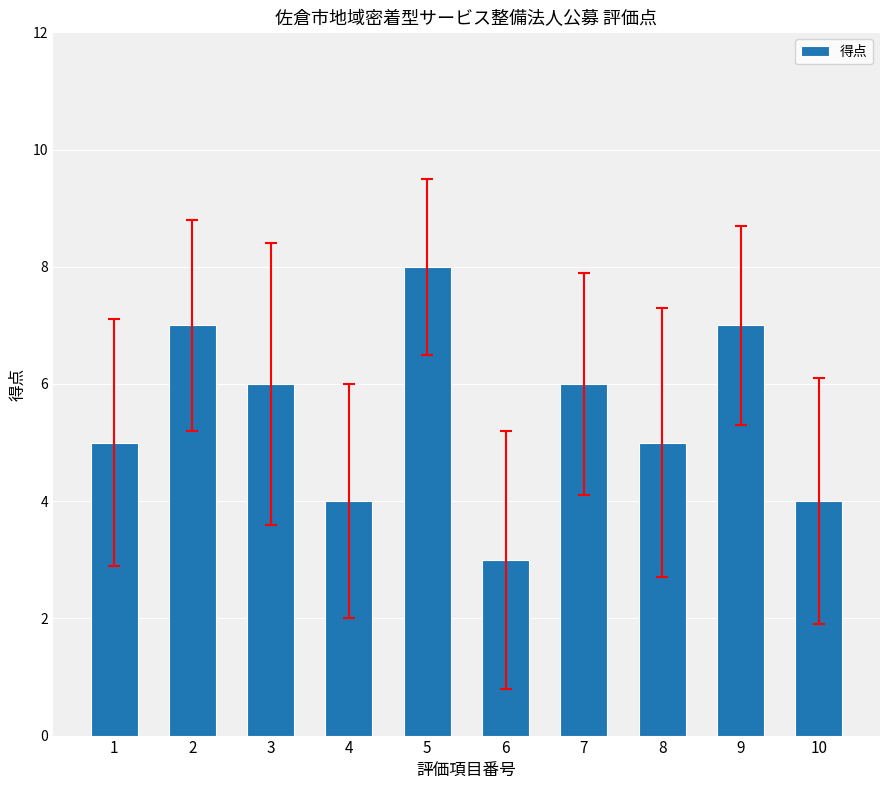

How many data points does each series have?

10